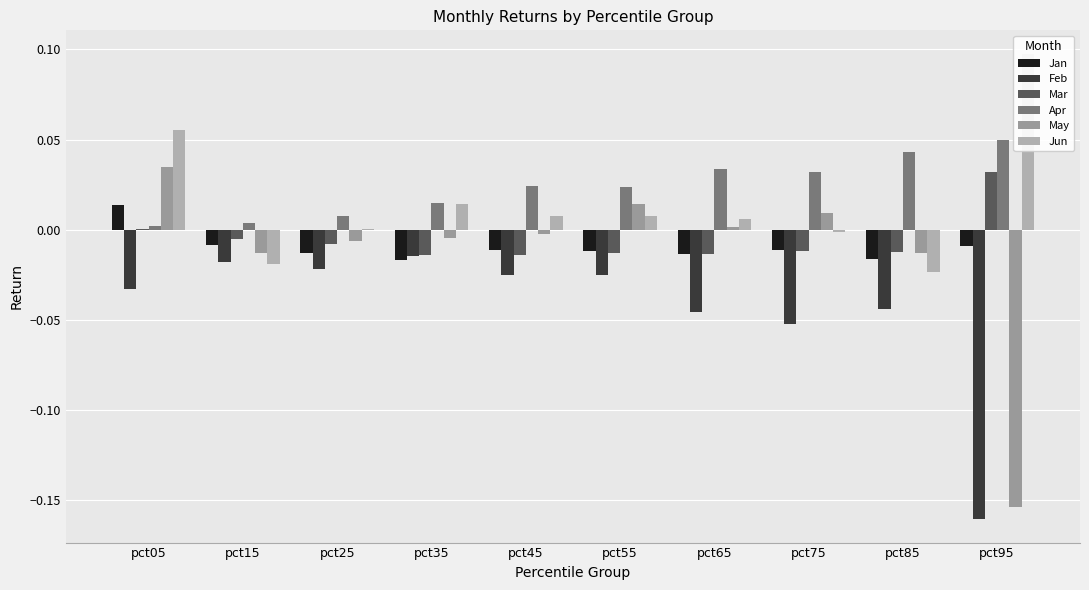

Is it true that Apr equals 0.0 at pct85?

True